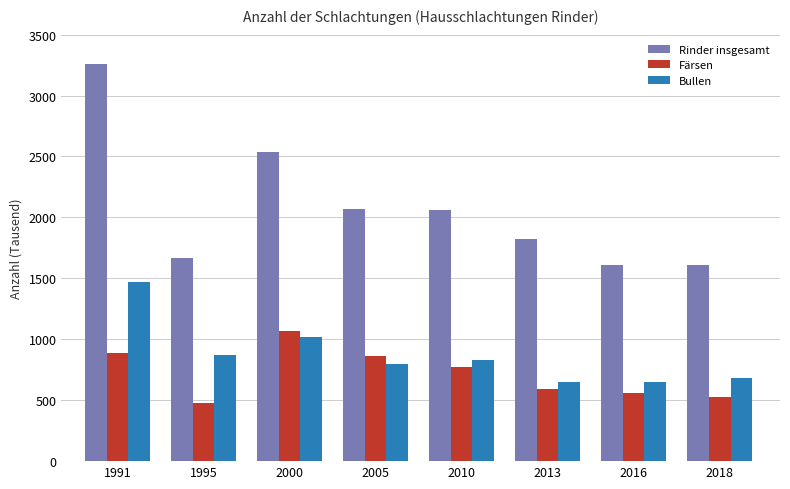

How many groups of bars are there?

8